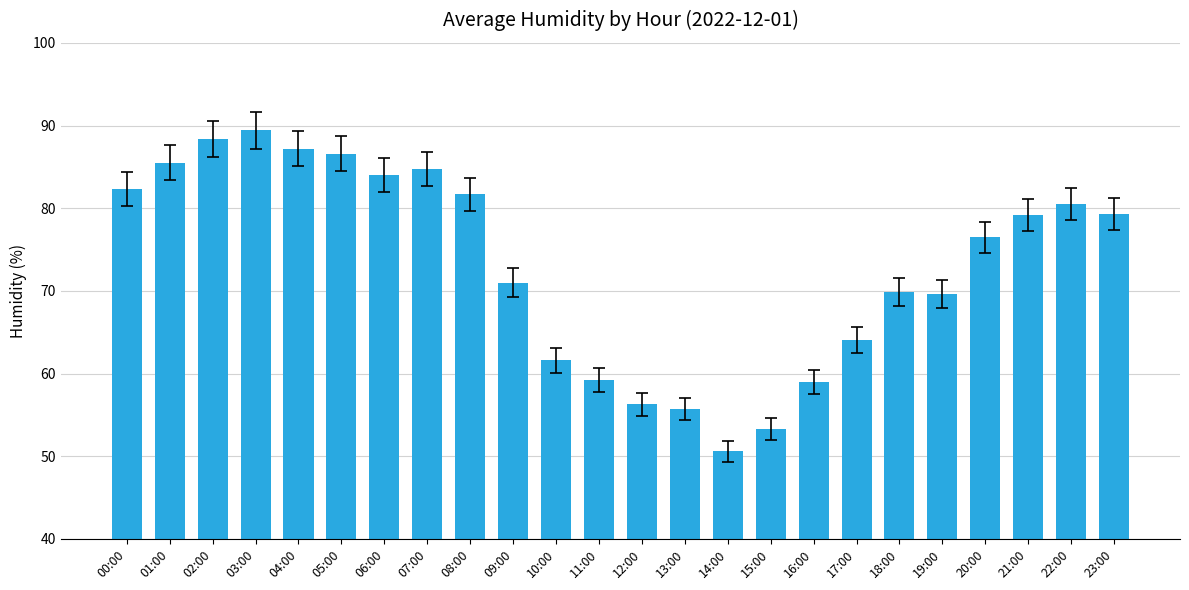

What is the smallest value displayed?

50.6